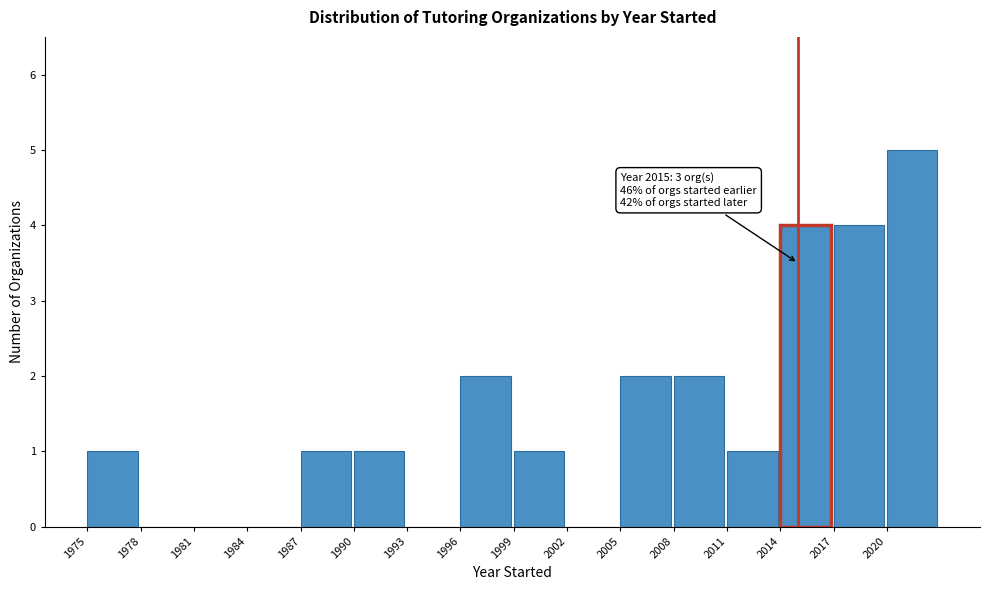

Over which range of the x-axis is the bar tallest?

2020 to 2023